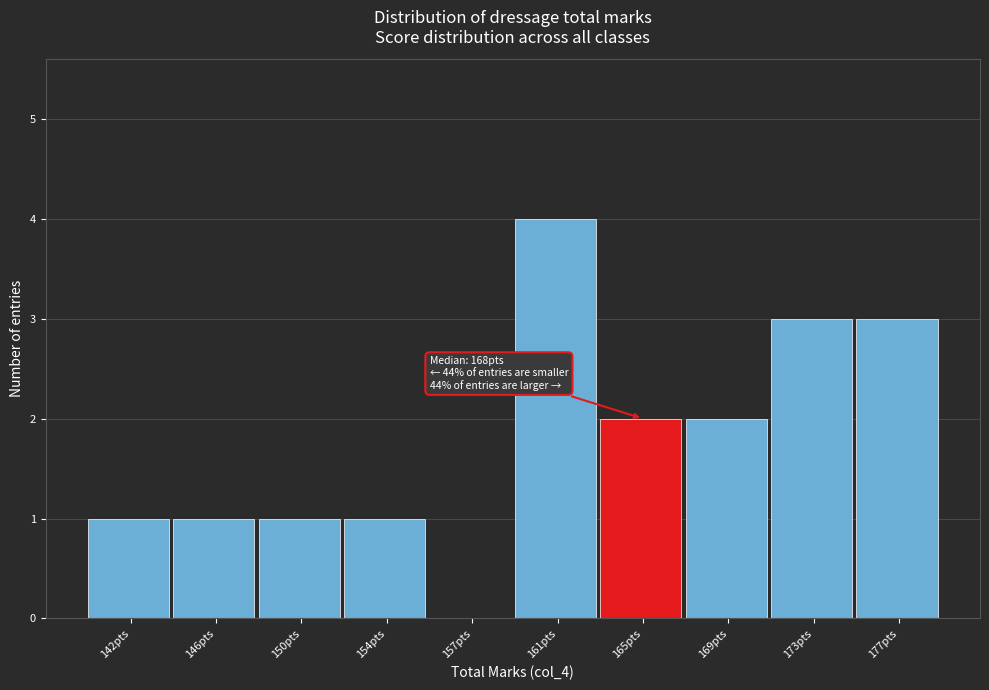

Reading right to left, list all the values displayed in this chart.

177pts=3	173pts=3	169pts=2	165pts=2	161pts=4	157pts=0	154pts=1	150pts=1	146pts=1	142pts=1